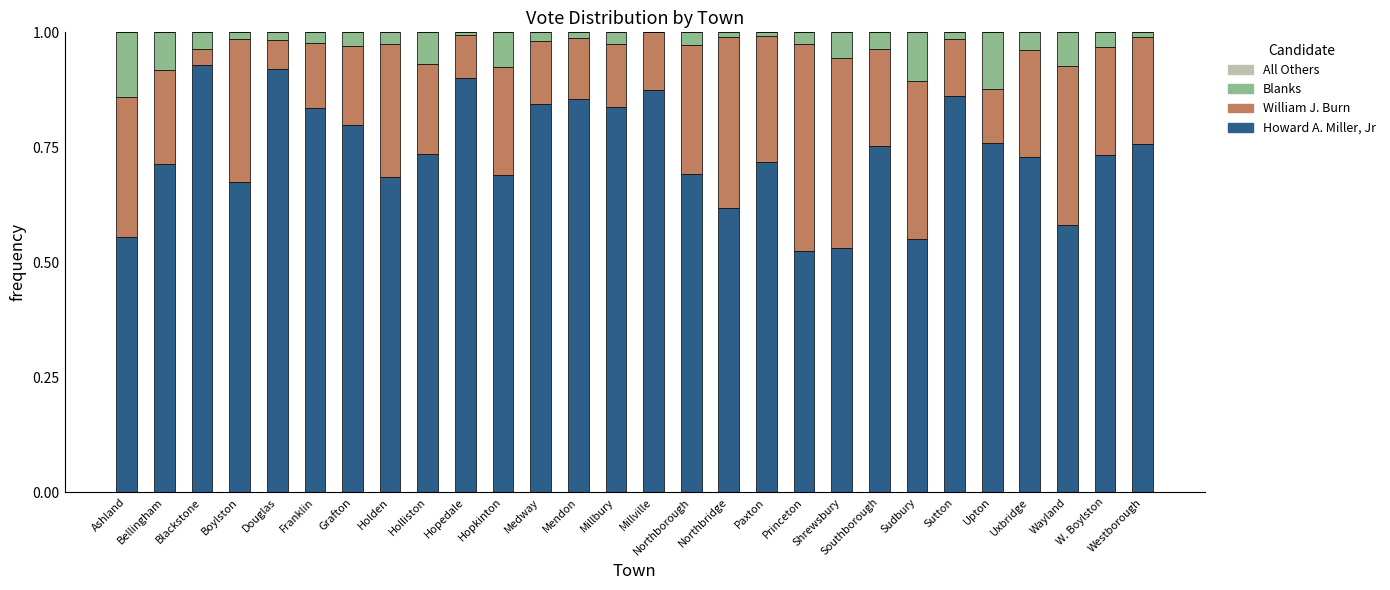

What is the sum of all Howard A. Miller, Jr values?

20.7